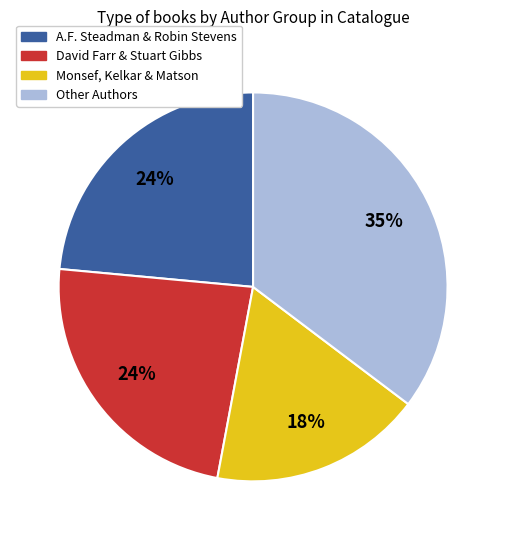

To the nearest percent, what is the average slice percentage?

25%